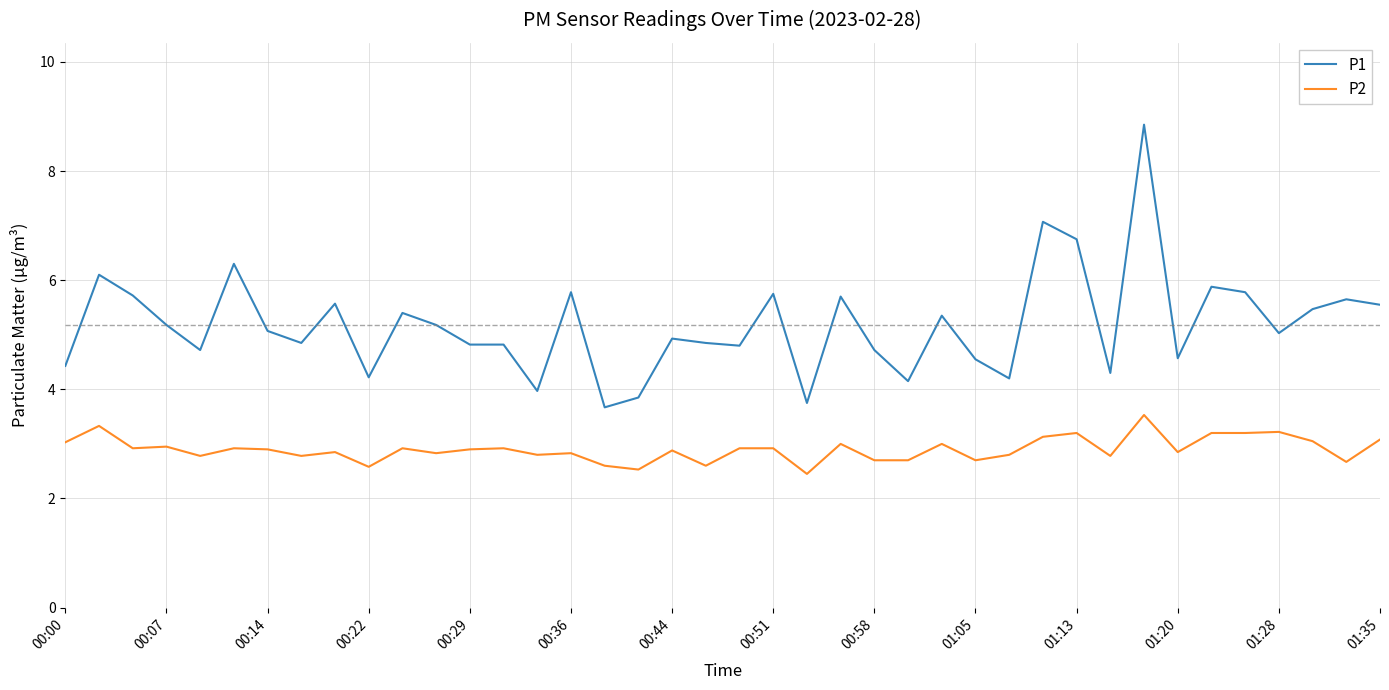

Which series has the largest range (max minus min)?

P1